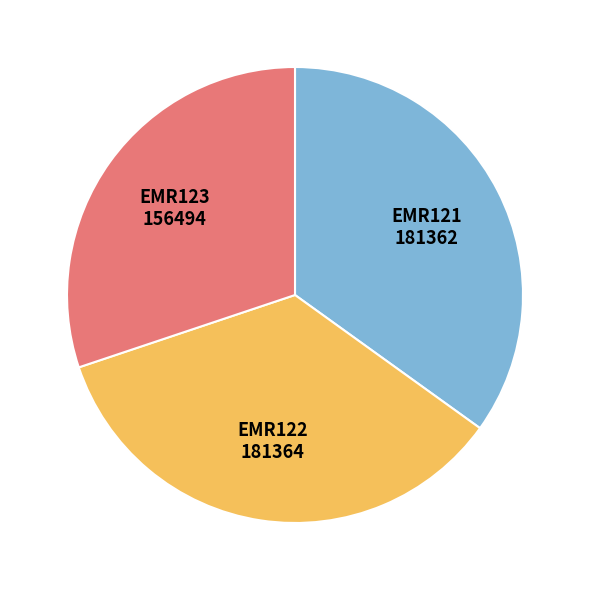

Is there any slice that represents more than half of the pie?

No